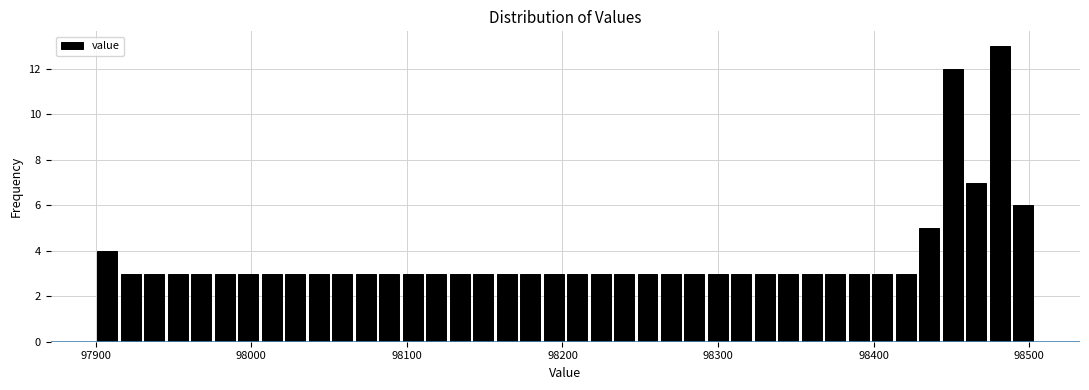

Read against the x-axis, roughly where is the centre of the tallest bar?

98480